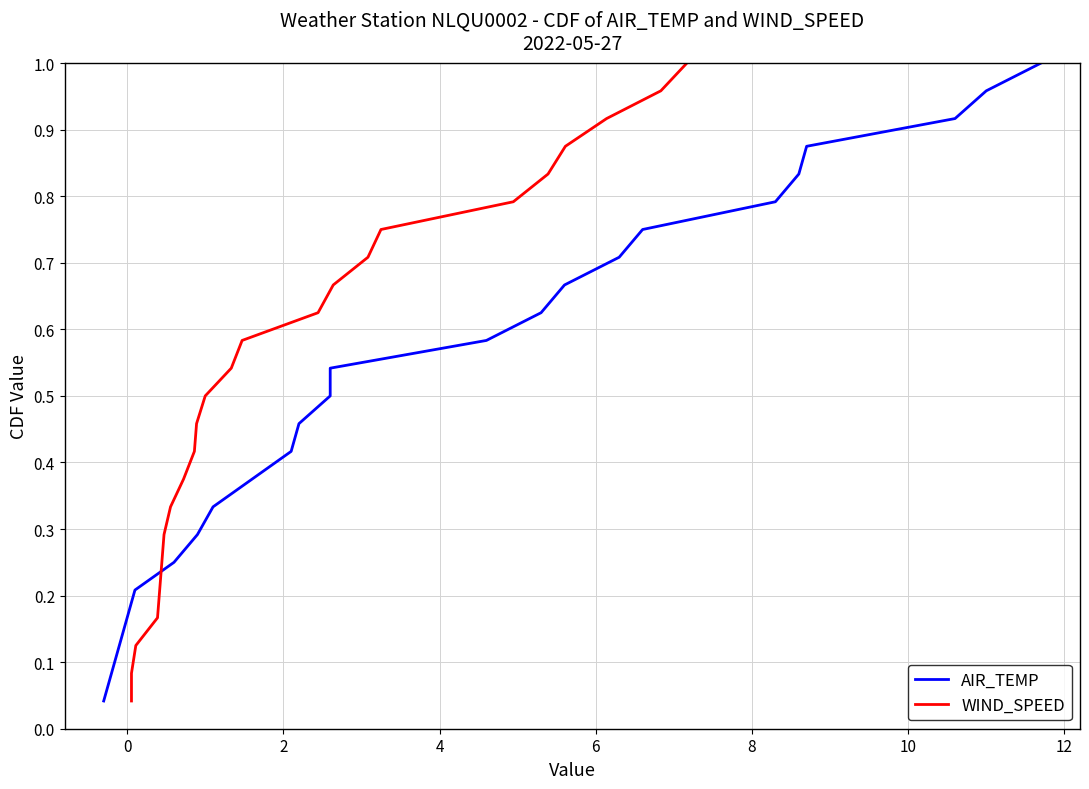

True or false: AIR_TEMP has more than 1 interior local peaks.

False